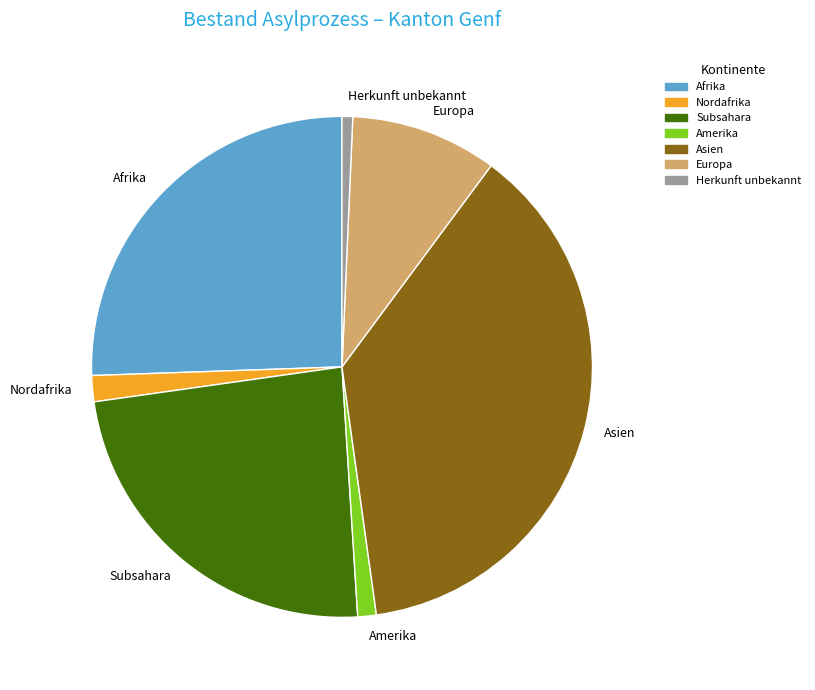

Does any single category account for the majority?

No